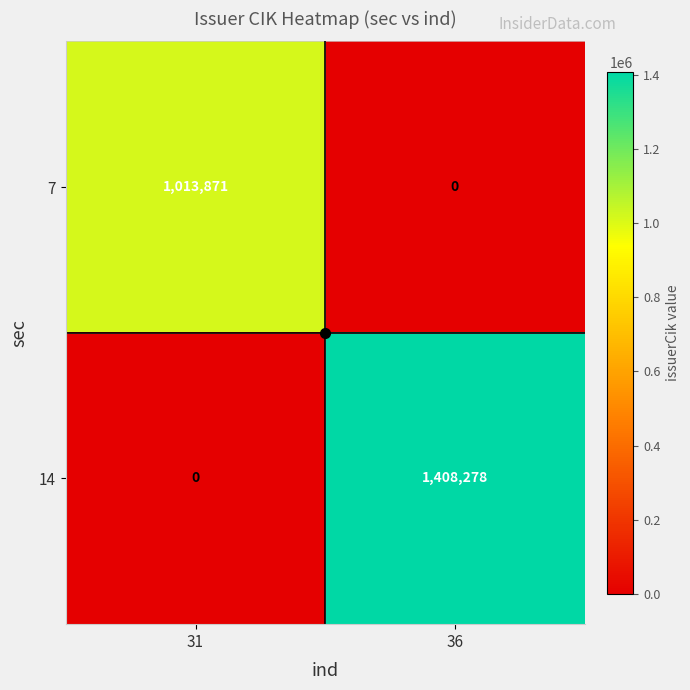

What is the approximate value of 14 at 36, to the nearest 10?

1408280